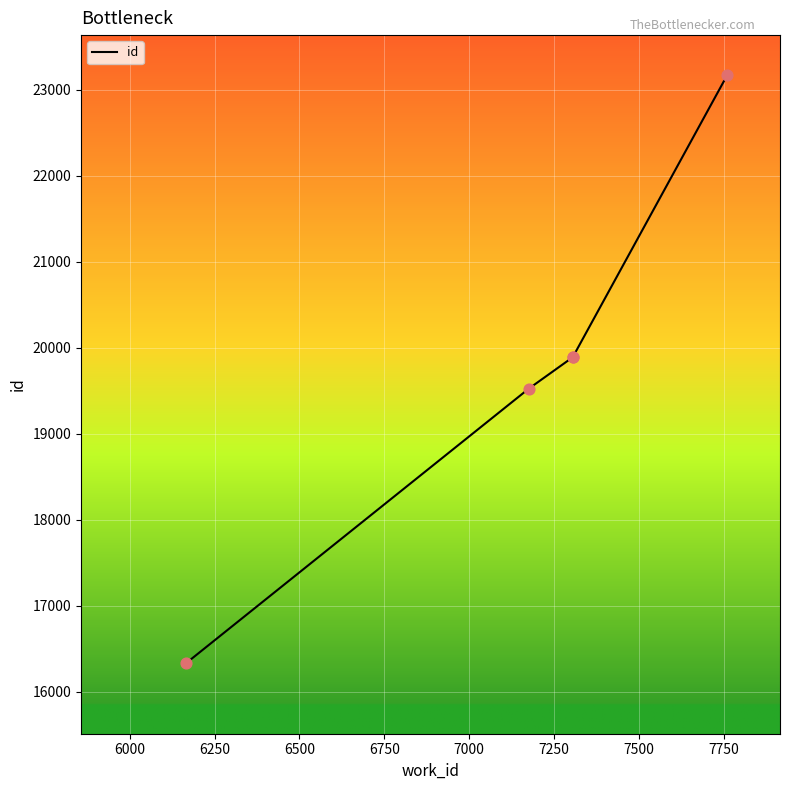

What is the change in value from 6000 to 6750?

+3648